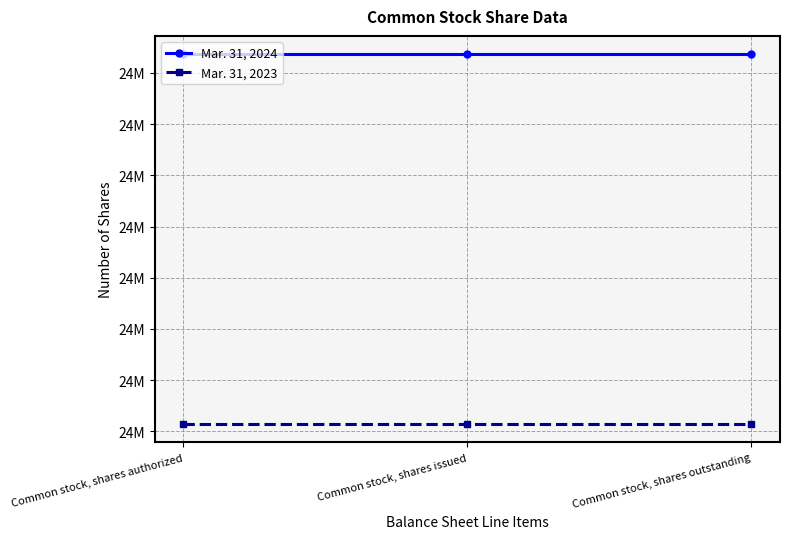

What are all the series names shown in the legend?

Mar. 31, 2024, Mar. 31, 2023